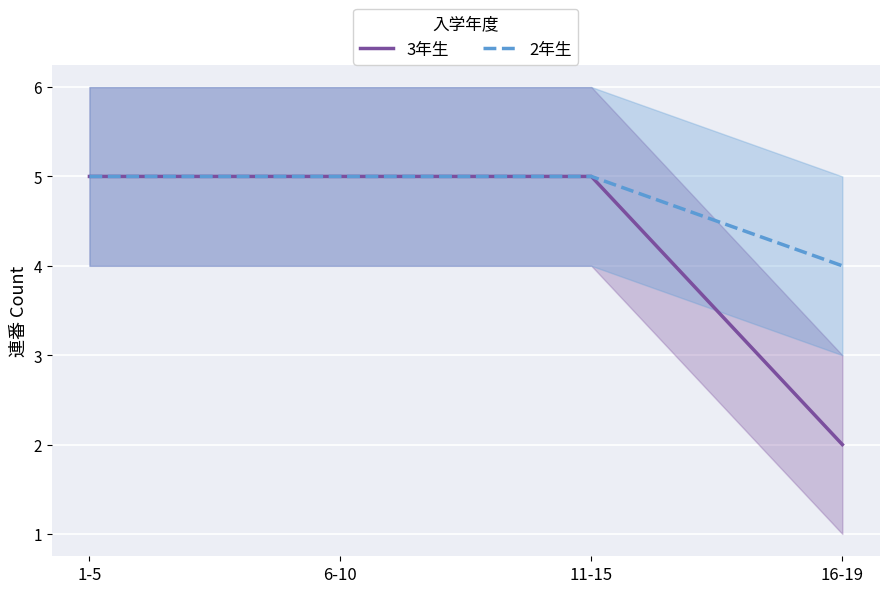

Where is 3年生 nearest to the value 3?

16-19